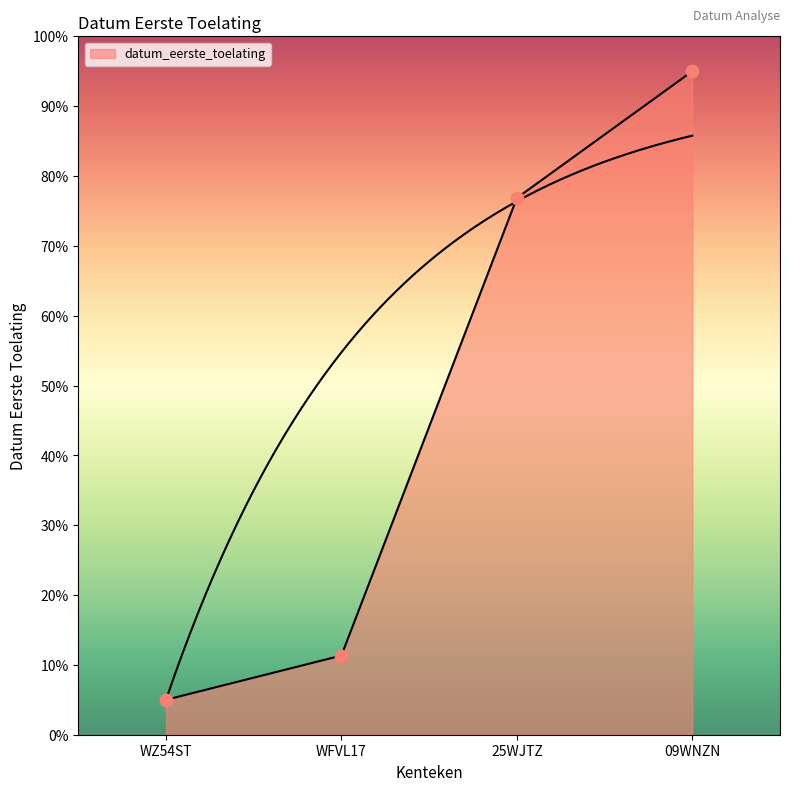

Between WFVL17 and WZ54ST, which is larger?

WFVL17